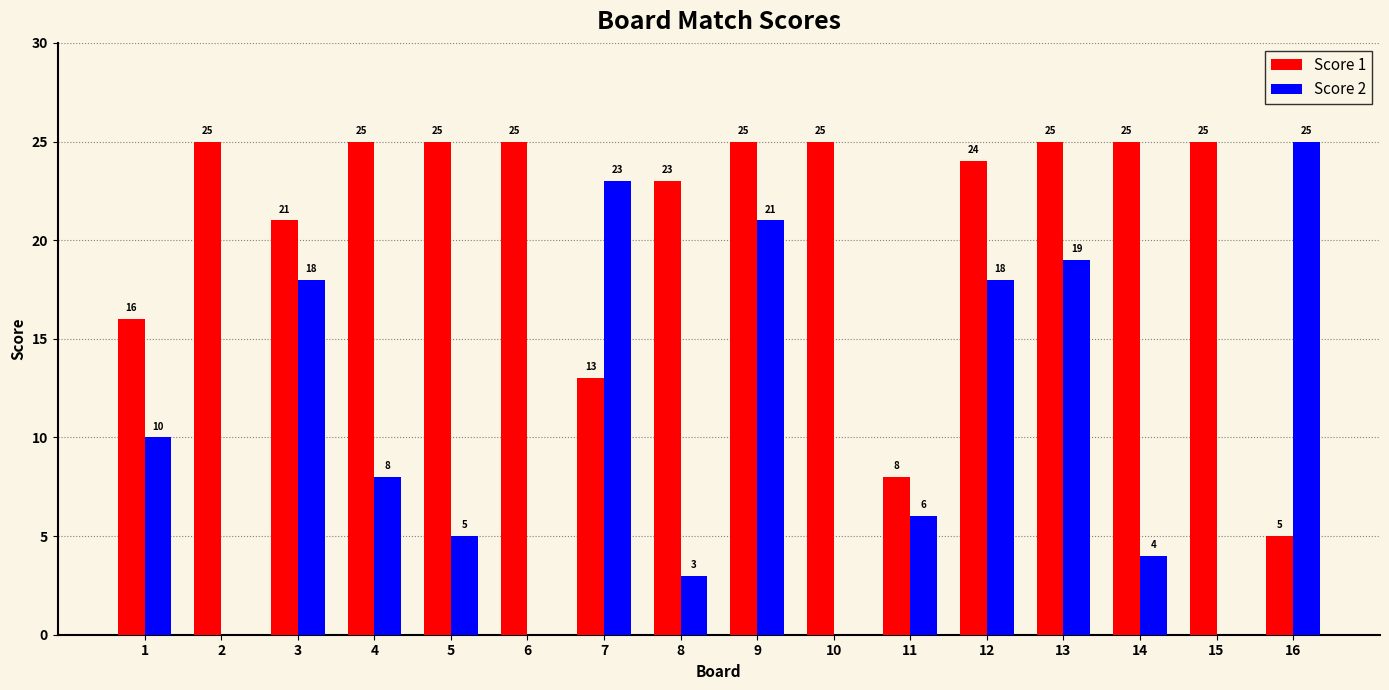

Reading right to left, list all the values displayed in this chart.

Score 1: 16=5	15=25	14=25	13=25	12=24	11=8	10=25	9=25	8=23	7=13	6=25	5=25	4=25	3=21	2=25	1=16
Score 2: 16=25	15=0	14=4	13=19	12=18	11=6	10=0	9=21	8=3	7=23	6=0	5=5	4=8	3=18	2=0	1=10